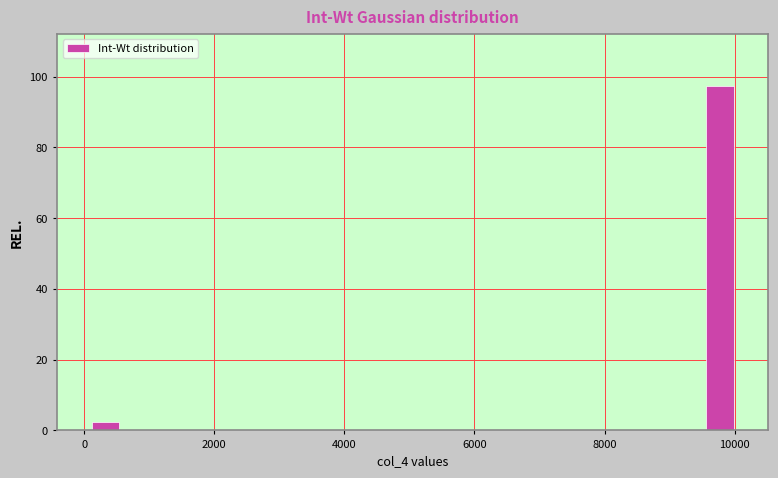

Around what value on the x-axis is the tallest bar? Give the approximate position of its centre, as read against the axis.

9800